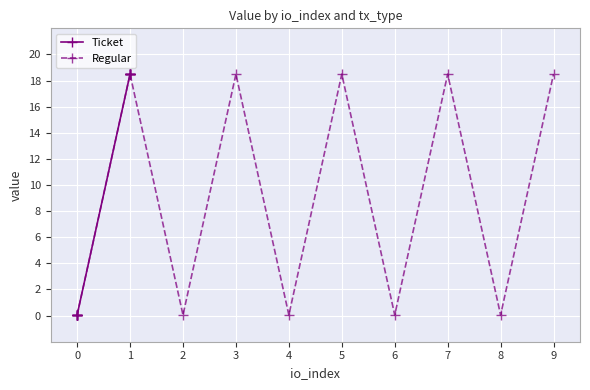

The Regular series shows 4.2 at 7. True or false?

False